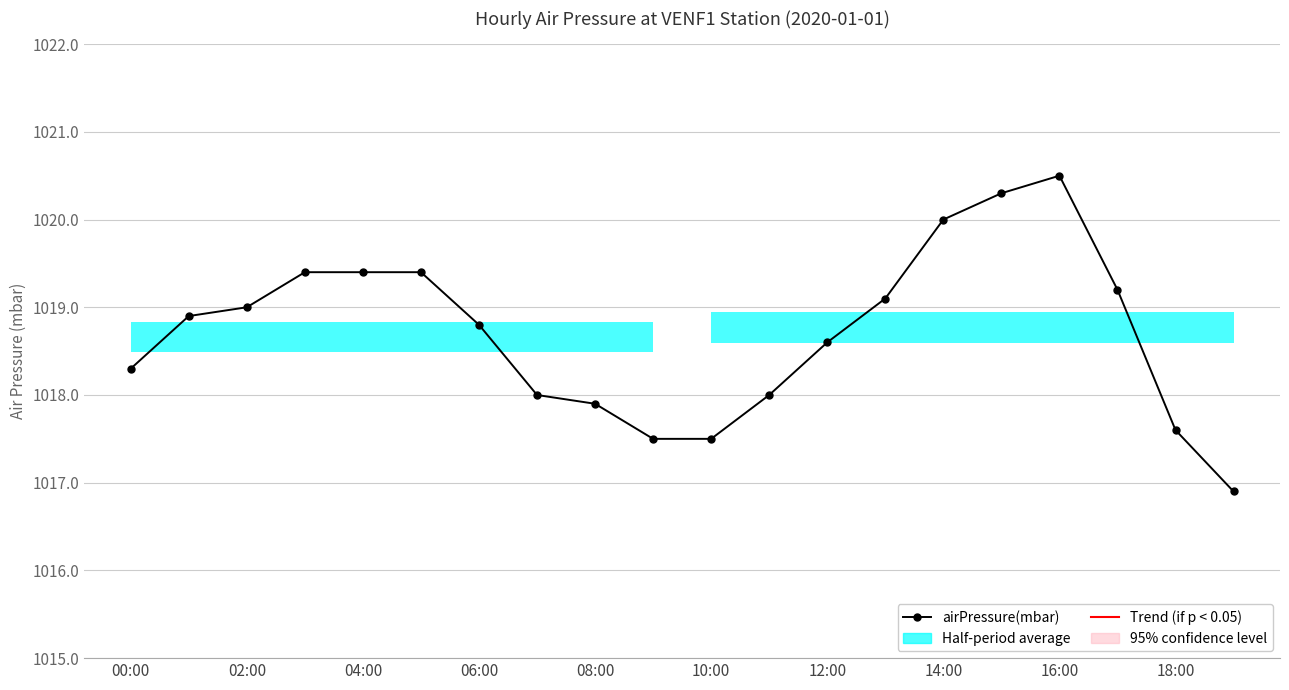

Reading left to right, extract all data points from this chart.

1018.3	1018.9	1019.0	1019.4	1019.4	1019.4	1018.8	1018.0	1017.9	1017.5	1017.5	1018.0	1018.6	1019.1	1020.0	1020.3	1020.5	1019.2	1017.6	1016.9